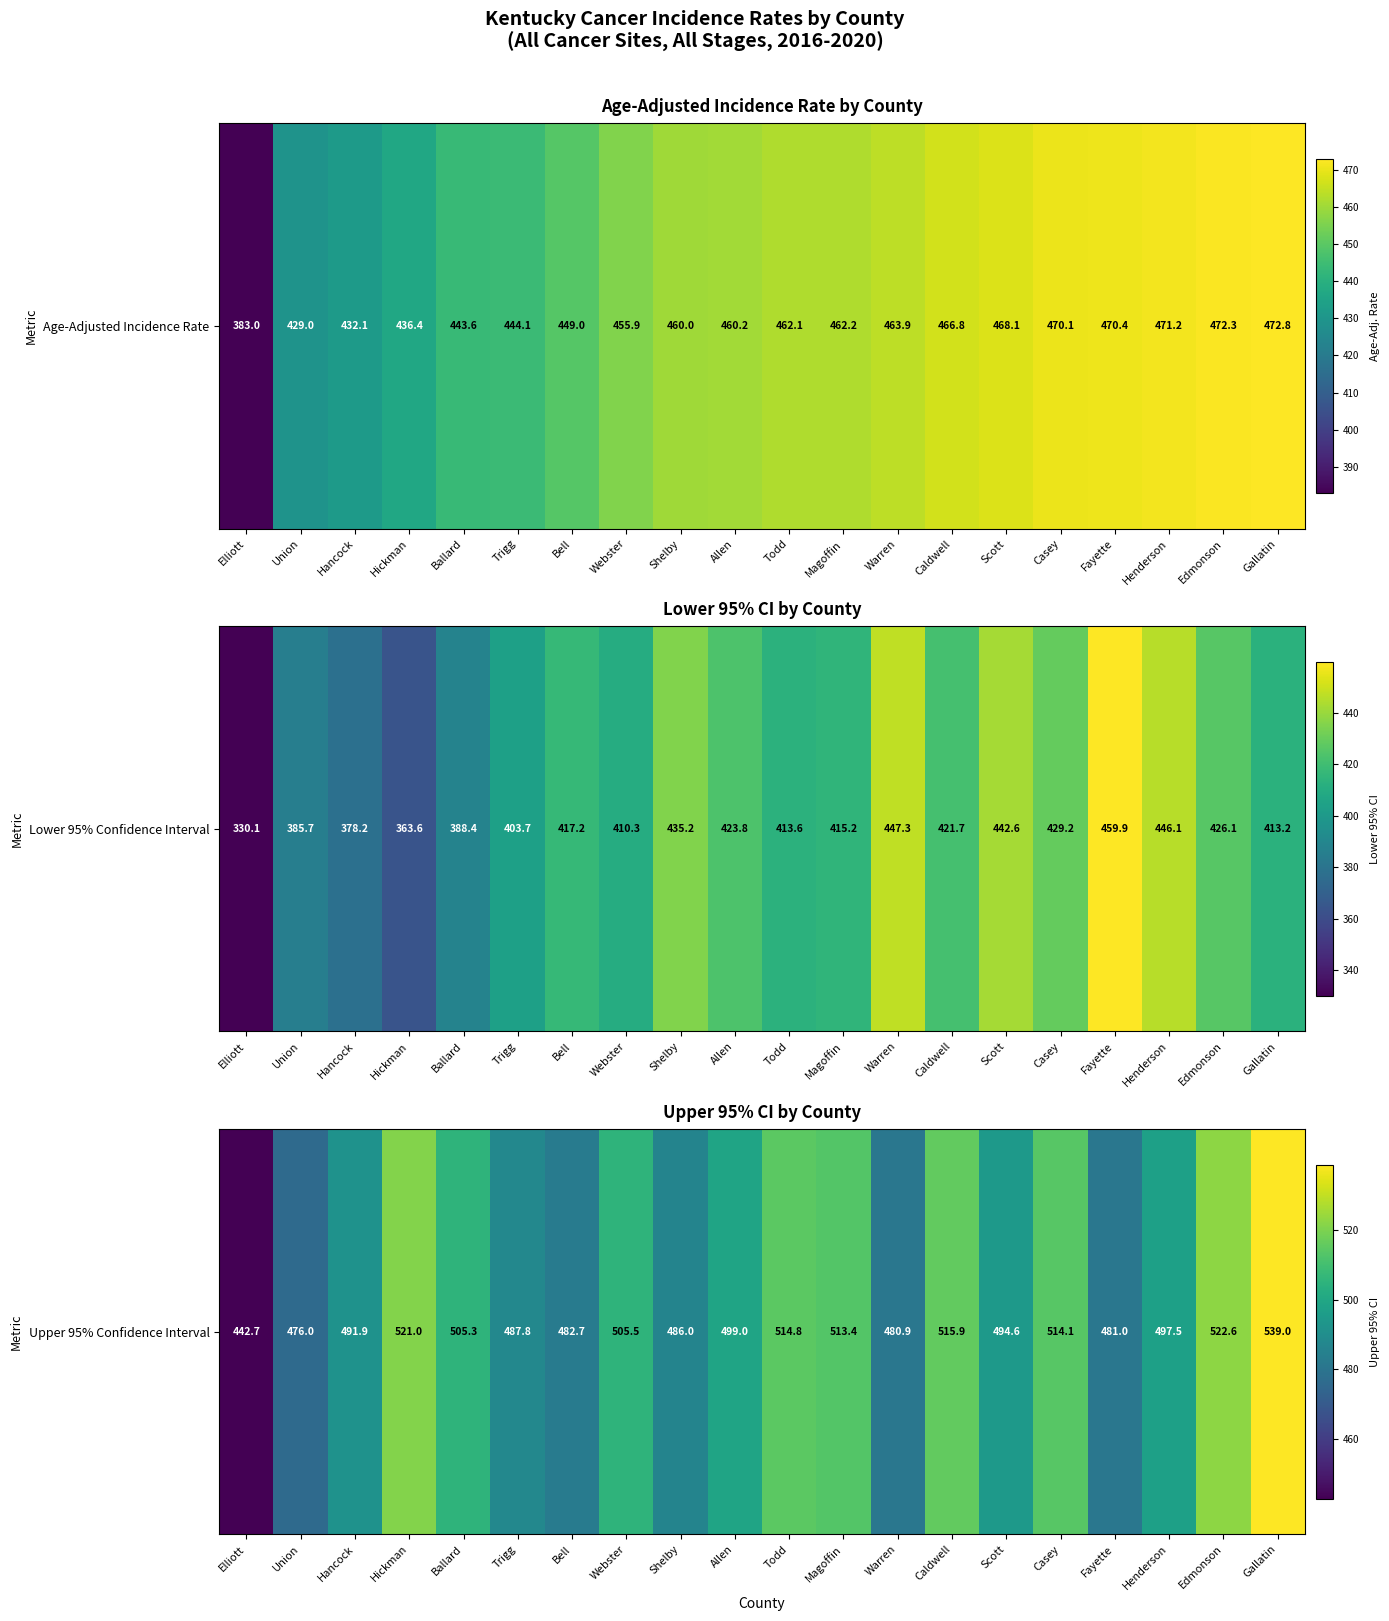

Rank the categories by value from lowest to highest.

Elliott, Union, Warren, Fayette, Bell, Shelby, Trigg, Hancock, Scott, Henderson, Allen, Ballard, Webster, Magoffin, Casey, Todd, Caldwell, Hickman, Edmonson, Gallatin